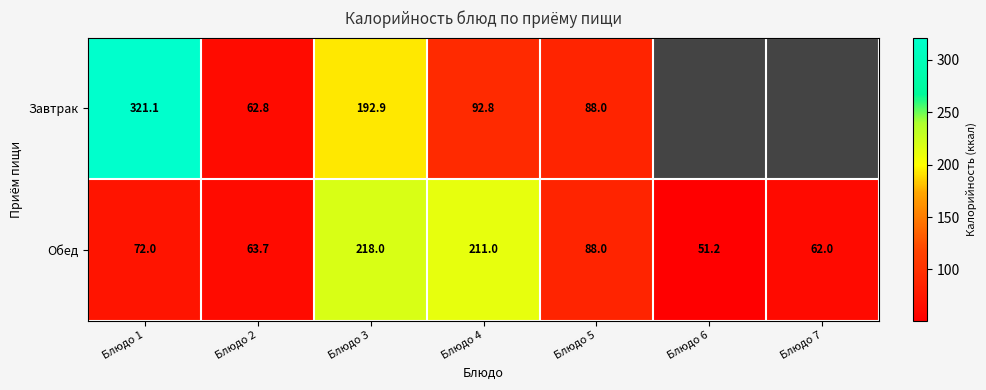

List the labels in order of Обед value, largest first.

Блюдо 3, Блюдо 4, Блюдо 5, Блюдо 1, Блюдо 2, Блюдо 7, Блюдо 6